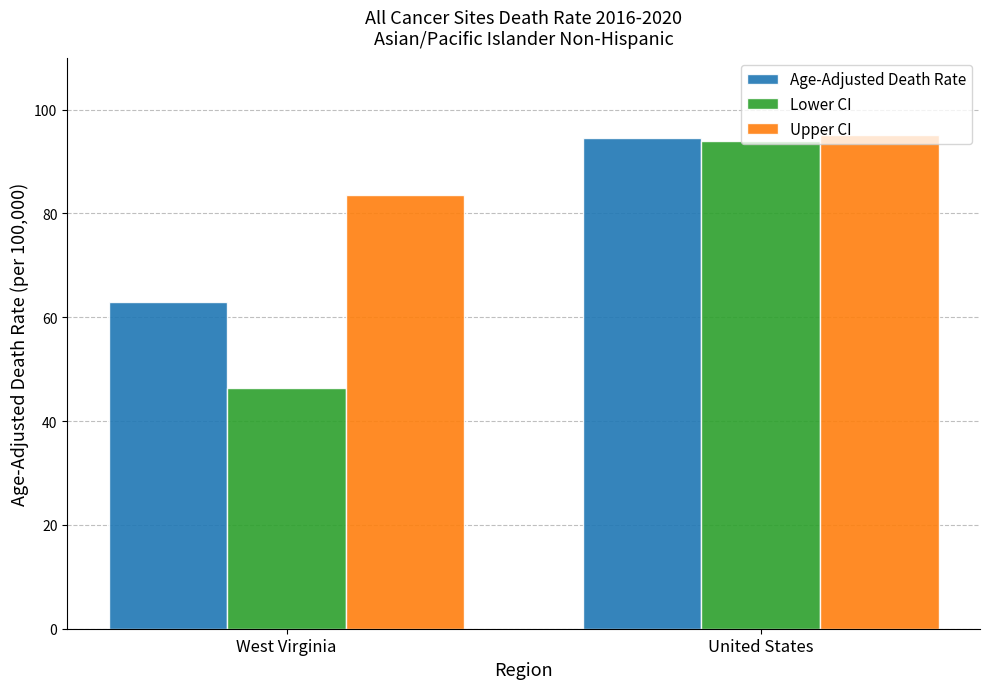

How many series are shown in this chart?

3